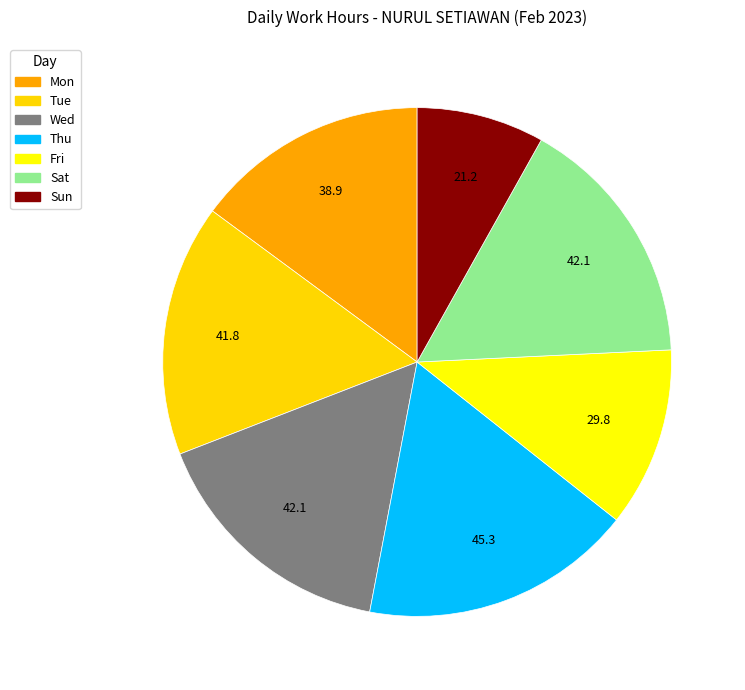

What is the smallest slice in the pie chart?

Sun